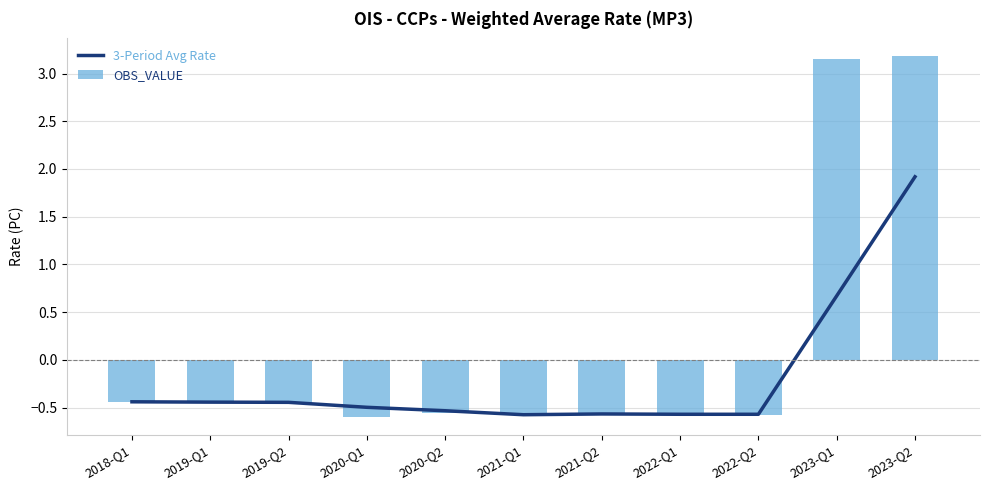

How many data points in 3-Period Avg Rate are less than 0?

9